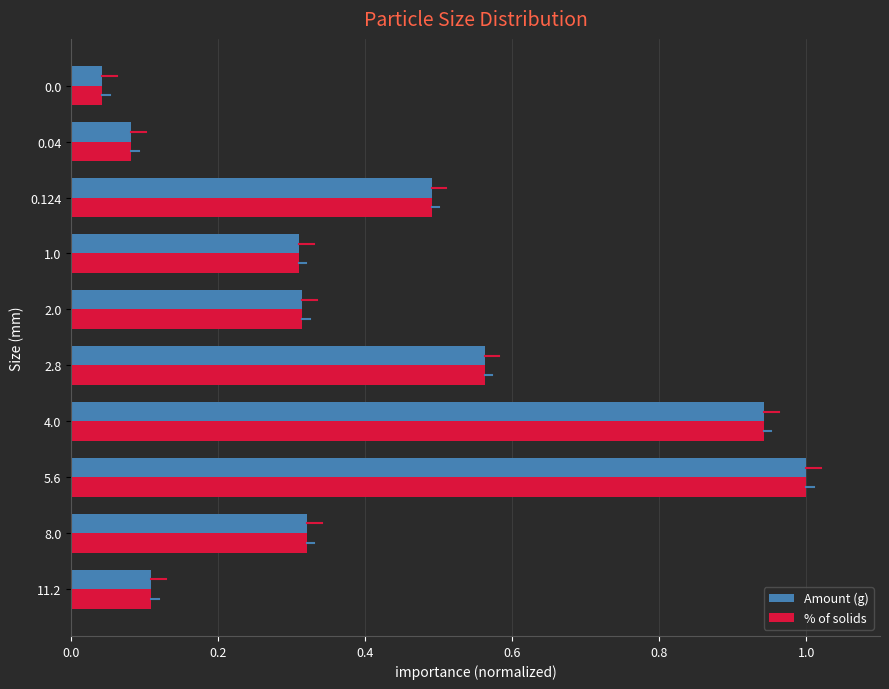

What is the highest value of the Amount (g) series?

1.0